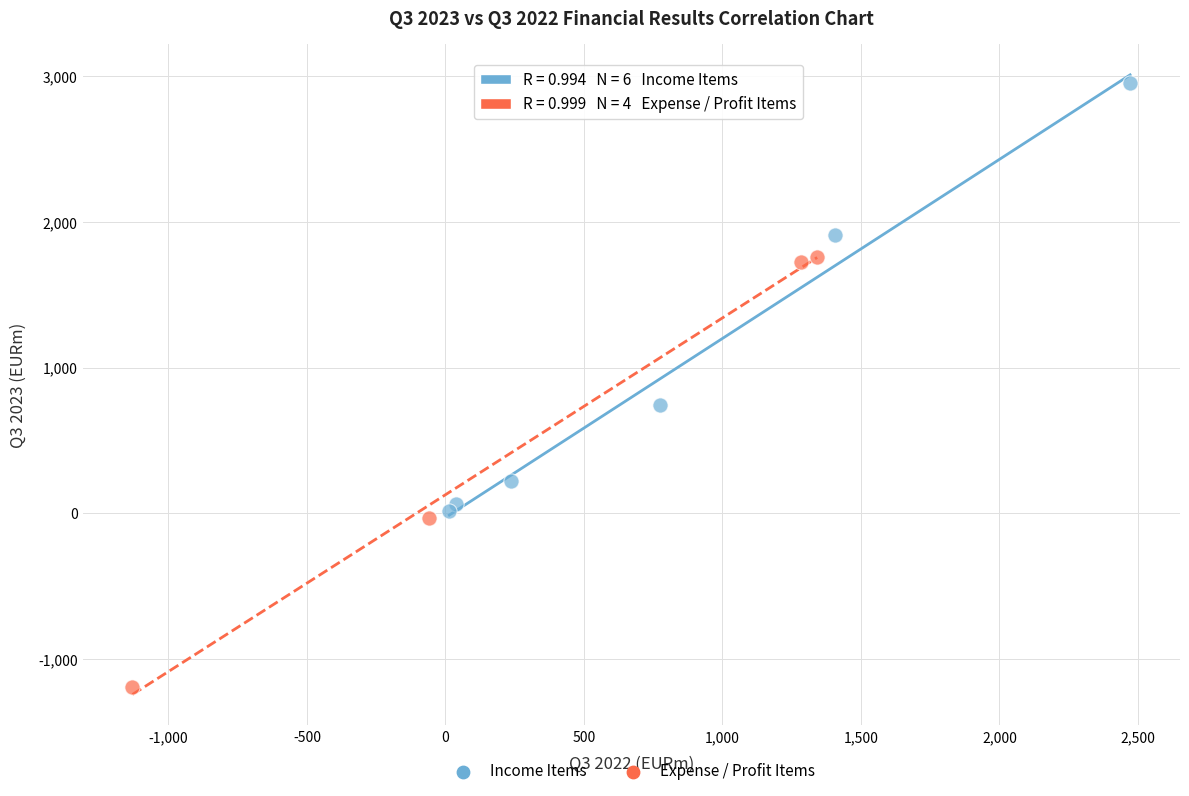

Which series reaches the maximum Y coordinate?

Income Items